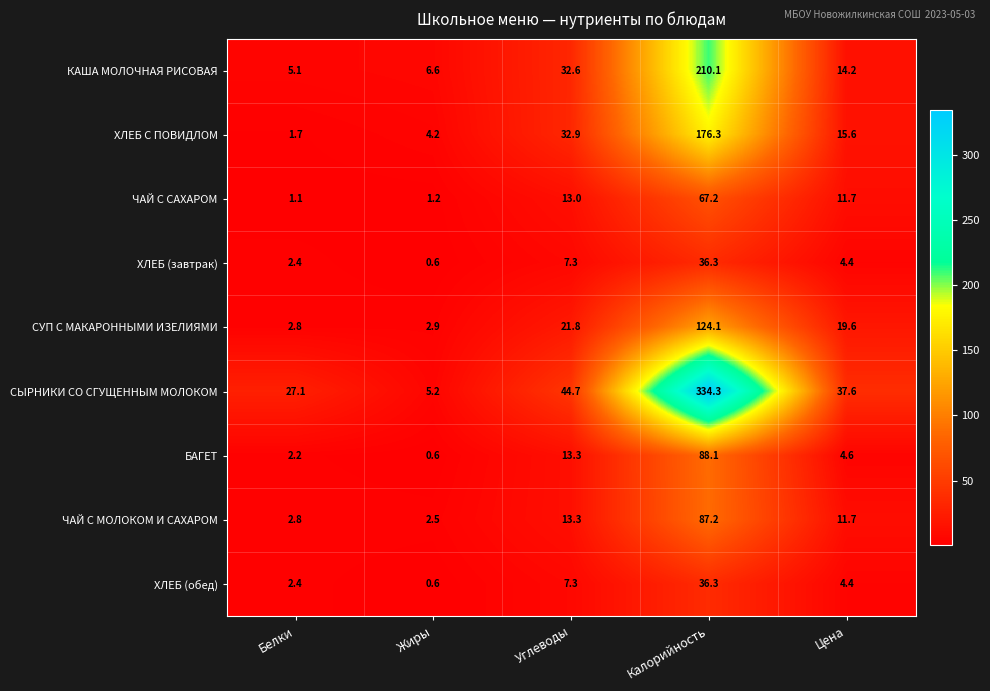

What is the average value of the ЧАЙ С САХАРОМ series?

18.8